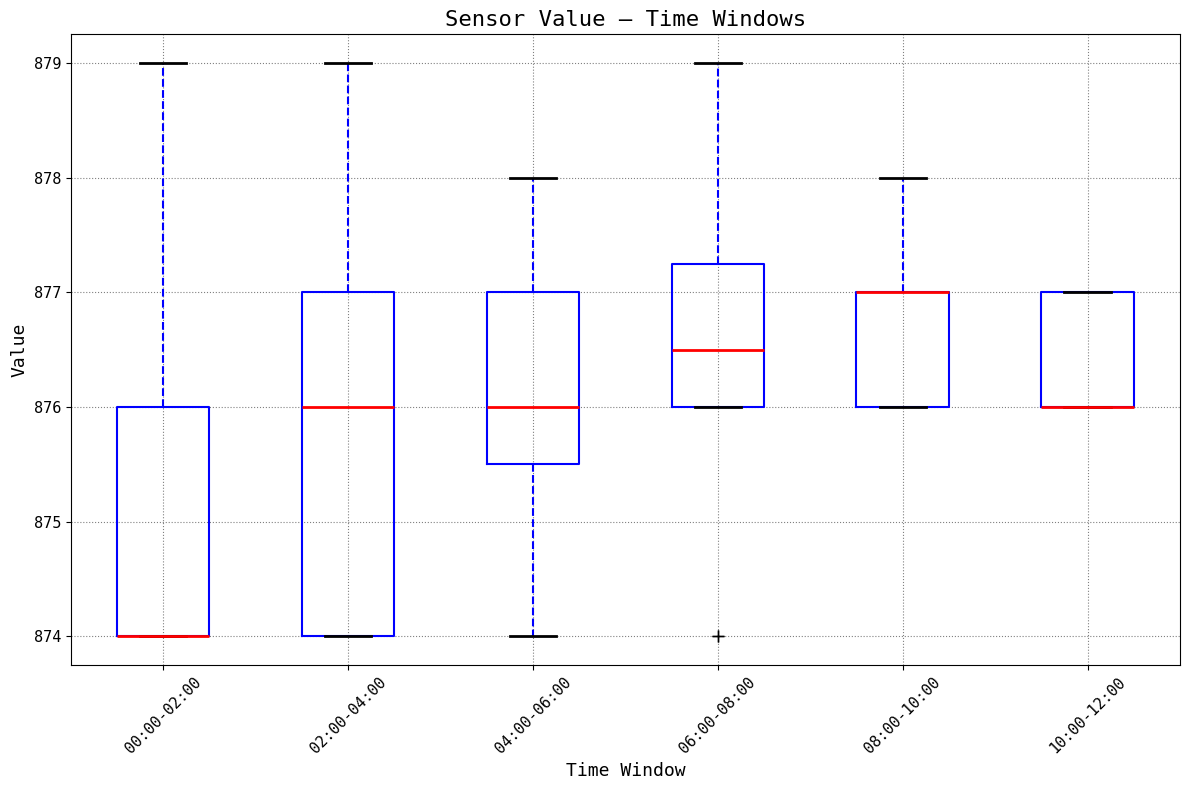

Reading left to right, transcribe this box plot: for each box, give where its median line is, the range the box spans, and where its two whiskers end, as read against the y-axis. The values are not printed on the chart, so give them approximately, as read against the axis.

00:00-02:00: median 874.0 (drawn on the box's lower edge), box 874.0 to 876.0, whiskers 874.0 to 879.0
02:00-04:00: median 876.0, box 874.0 to 877.0, whiskers 874.0 to 879.0
04:00-06:00: median 876.0, box 875.5 to 877.0, whiskers 874.0 to 878.0
06:00-08:00: median 876.5, box 876.0 to 877.3, whiskers 876.0 to 879.0
08:00-10:00: median 877.0 (drawn on the box's upper edge), box 876.0 to 877.0, whiskers 876.0 to 878.0
10:00-12:00: median 876.0 (drawn on the box's lower edge), box 876.0 to 877.0, whiskers 876.0 to 877.0